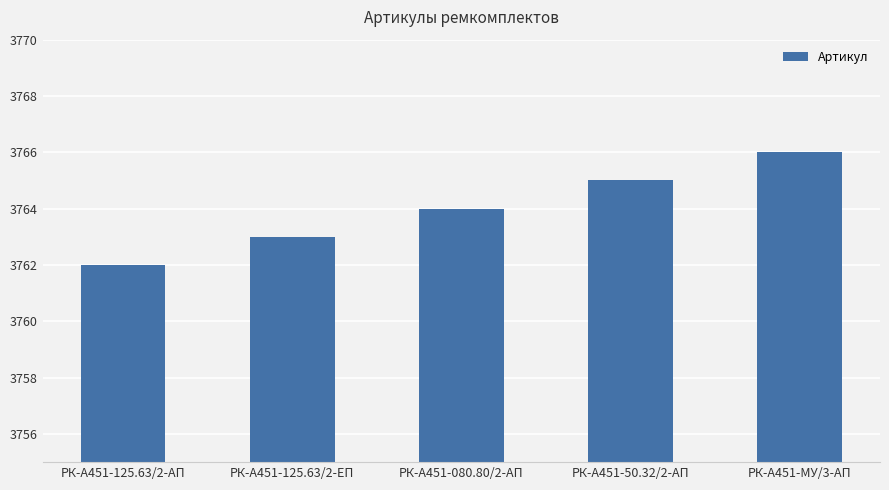

The chart shows a value of 3765 at РК-А451-50.32/2-АП. True or false?

True